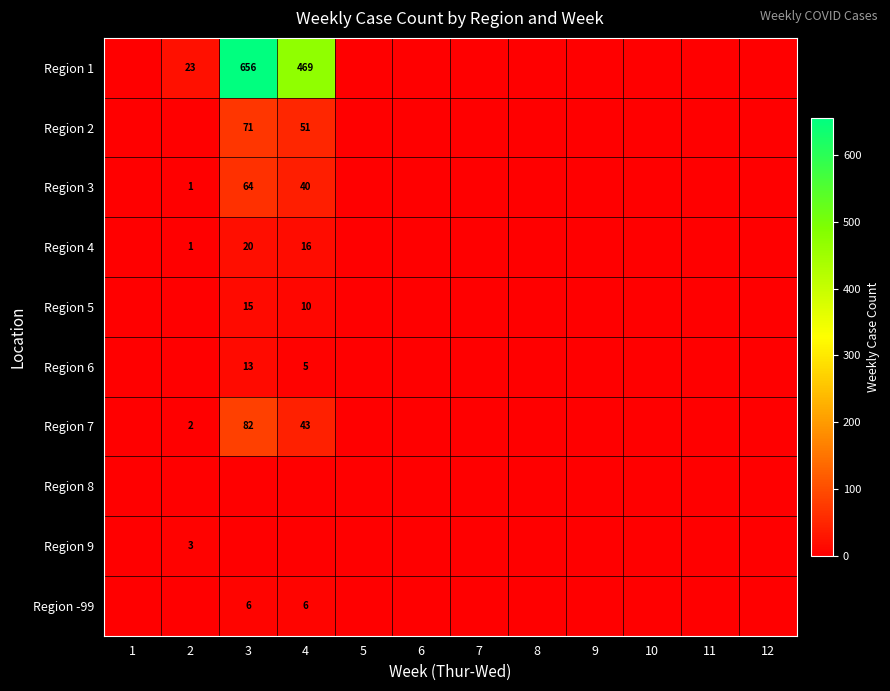

The Region 4 series shows 28 at 4. True or false?

False